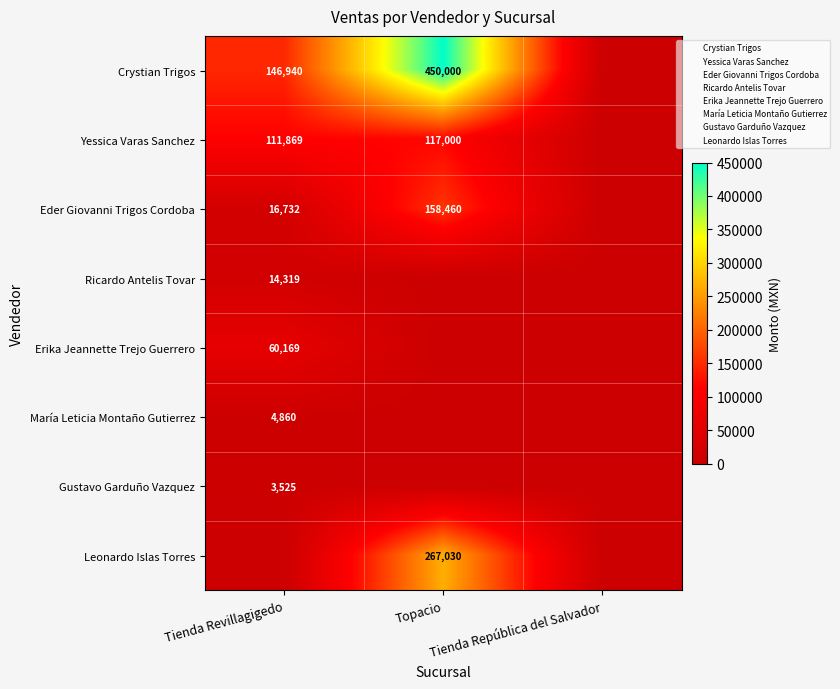

Between Tienda Revillagigedo and Topacio, which series saw the biggest shift?

Crystian Trigos